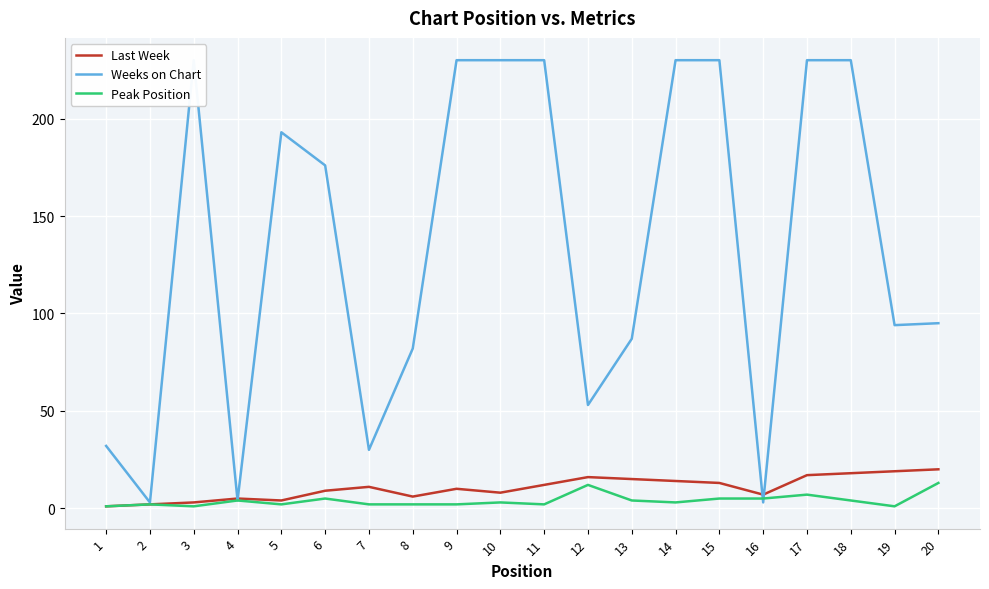

In Last Week, how many points are lower than both neighbors (excluding endpoints)?

4